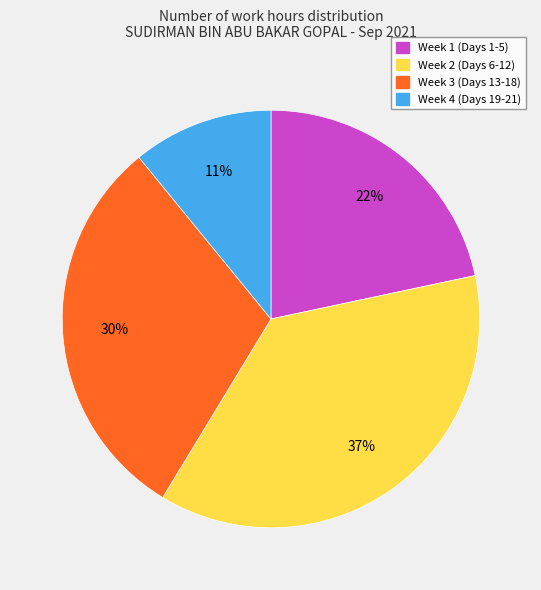

What is the ratio of the value at Week 1 (Days 1-5) to the value at Week 4 (Days 19-21)?

2.0